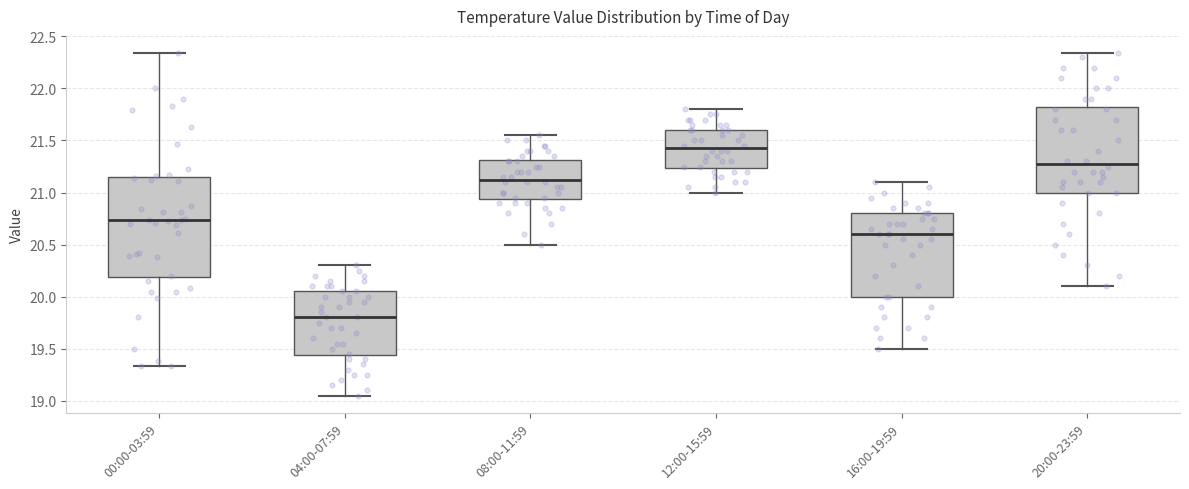

Where does the upper whisker of the box for 16:00-19:59 end on the y-axis? The values are not printed on the chart, so give them approximately, as read against the axis.

21.10